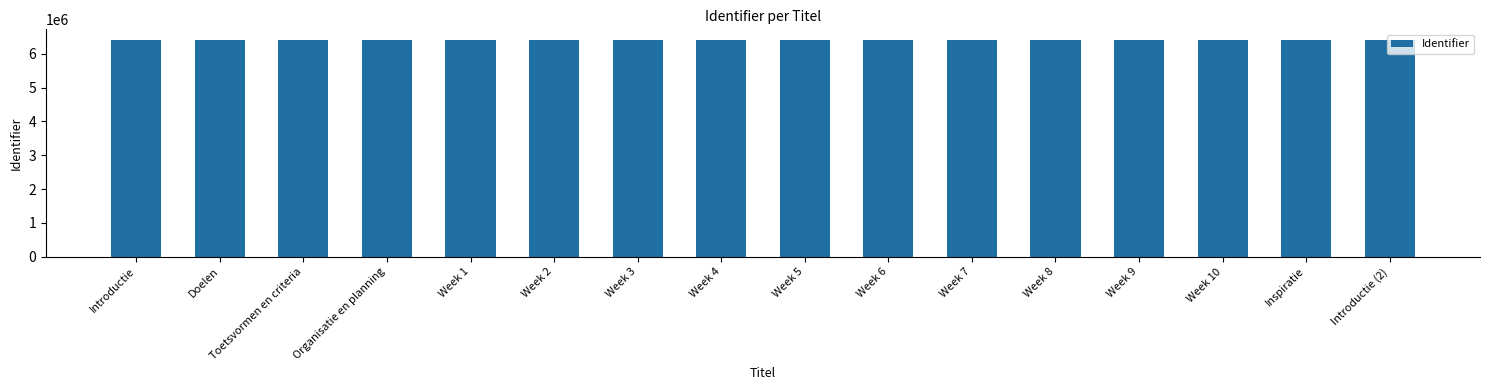

What is the minimum value shown in the chart?

6404863